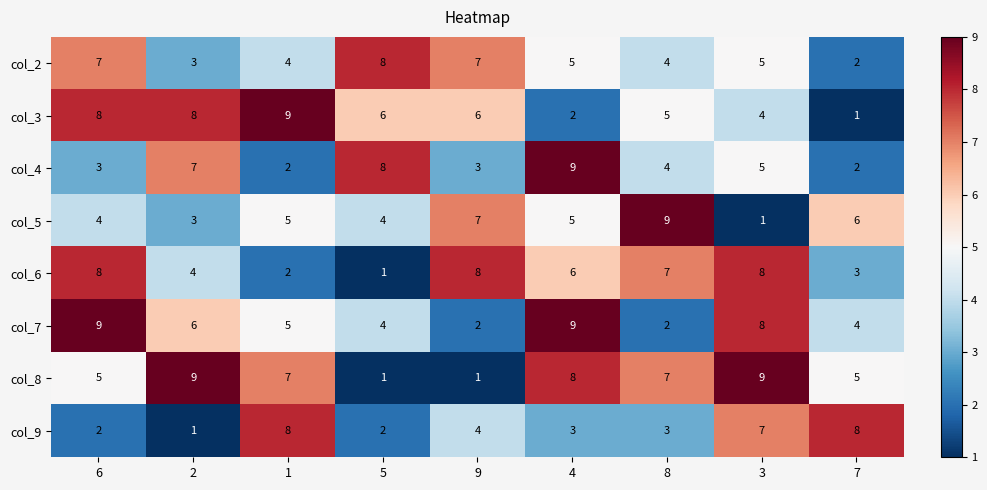

The value of col_2 at 7 is 2. True or false?

True